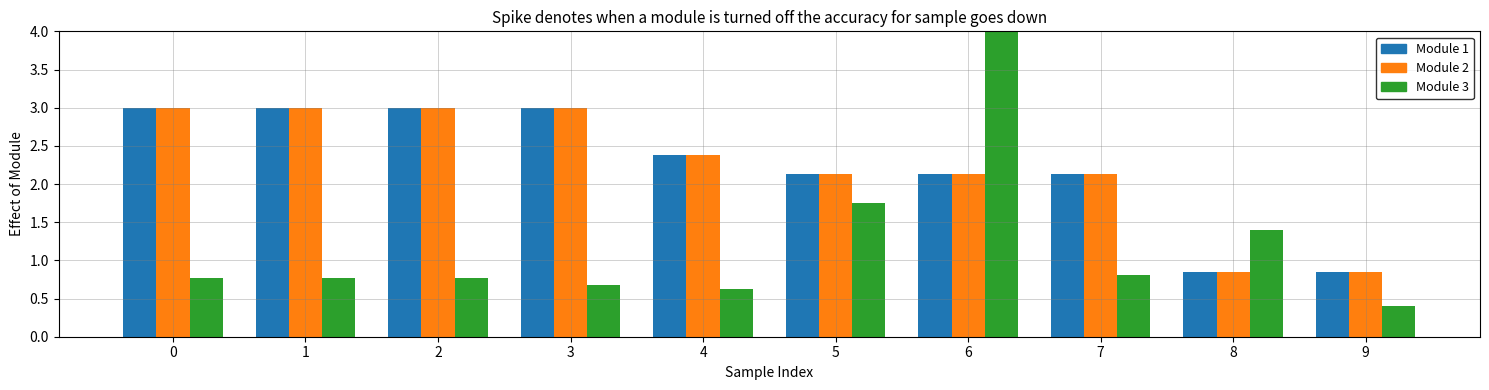

At which category is the sum across all series the highest?

6